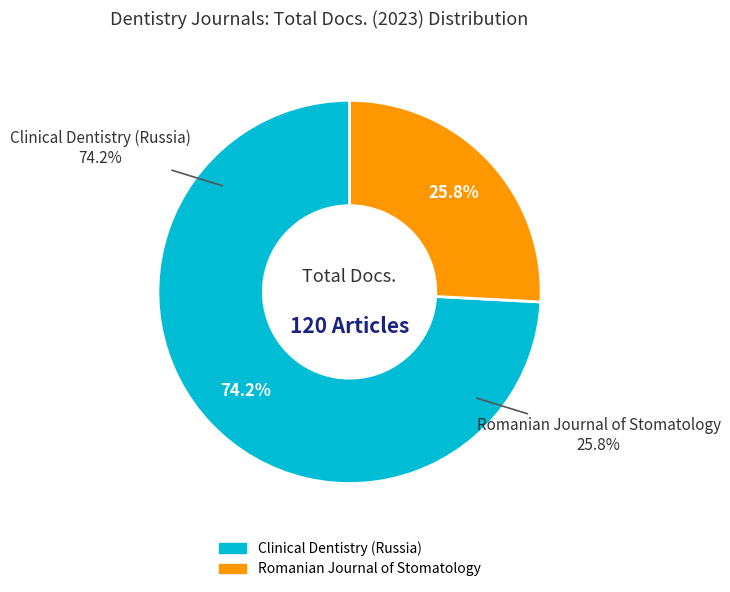

True or false: Romanian Journal of Stomatology accounts for 26% of the total.

True